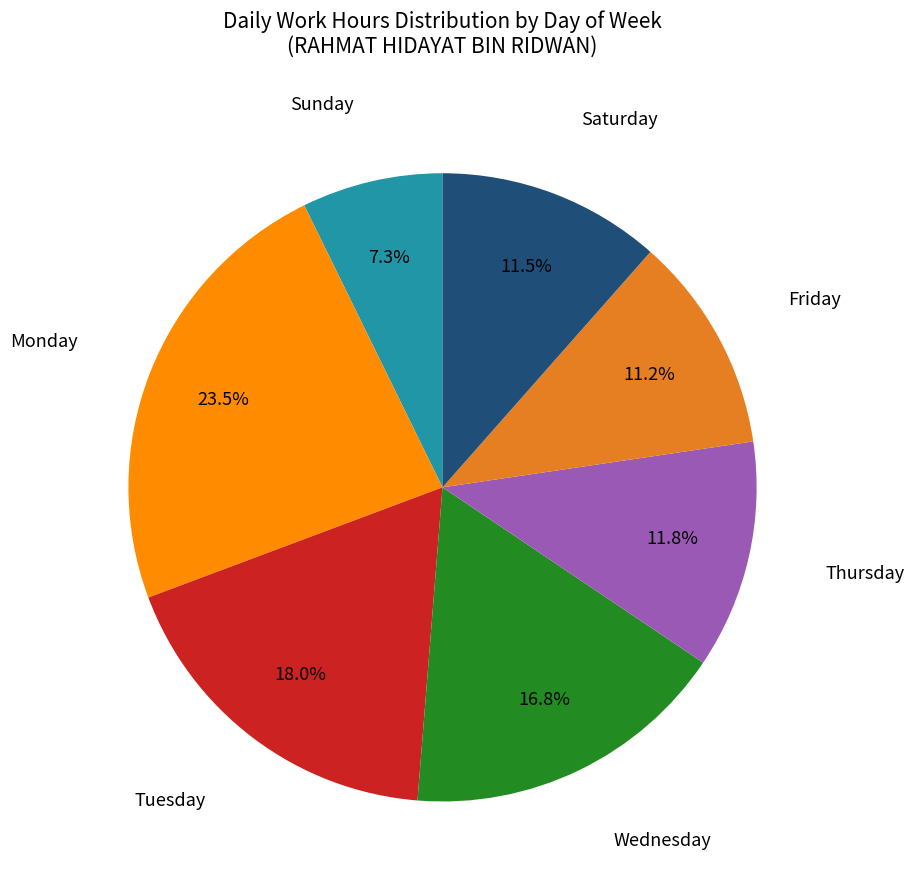

Does any single category account for the majority?

No